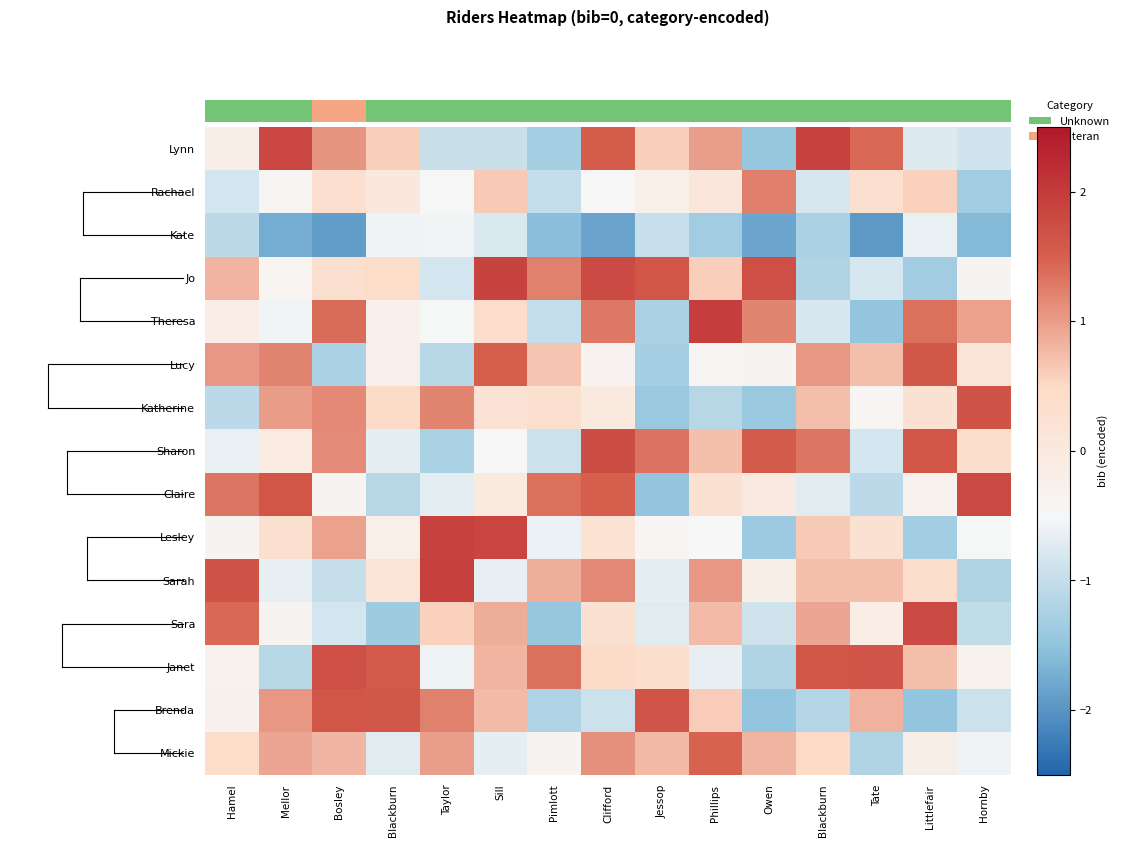

What is the spread (max minus min) of values at Clifford?

3.6